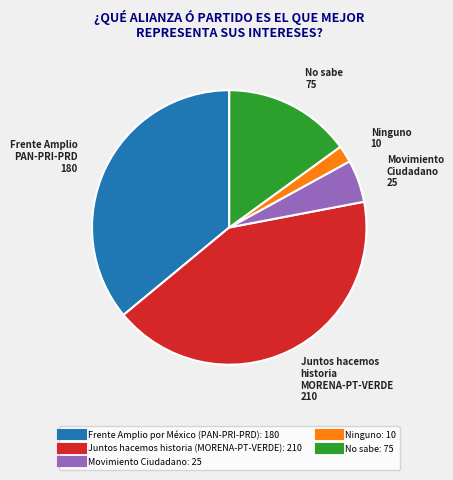

Rank the categories by value from lowest to highest.

Ninguno, Movimiento Ciudadano, No sabe, Frente Amplio por México (PAN-PRI-PRD), Juntos hacemos historia (MORENA-PT-VERDE)